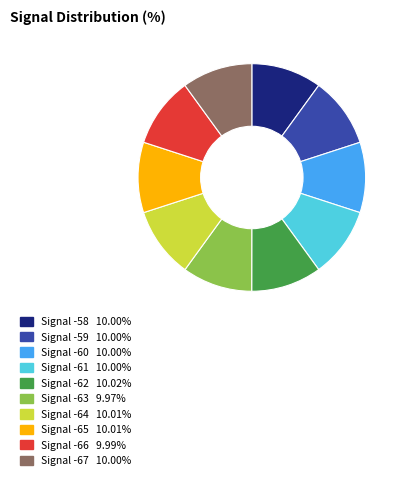

Does any single category account for the majority?

No